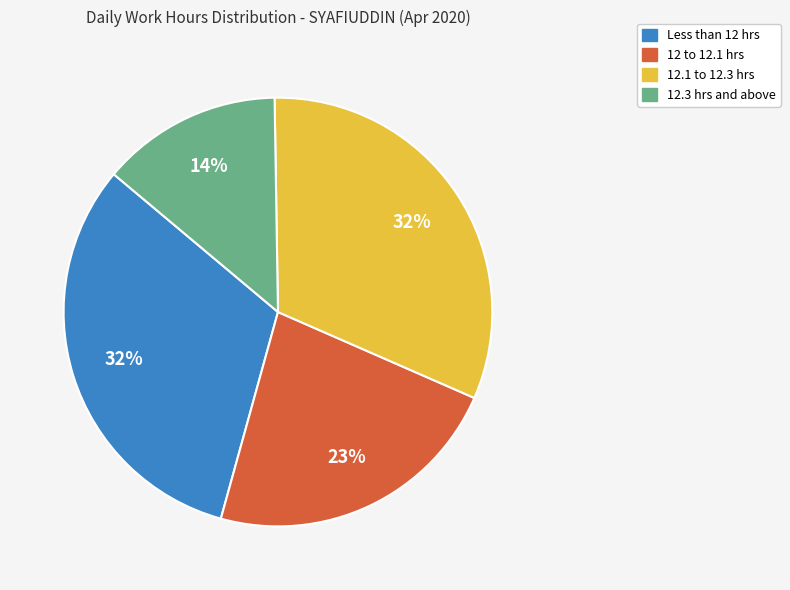

Does any single category account for the majority?

No